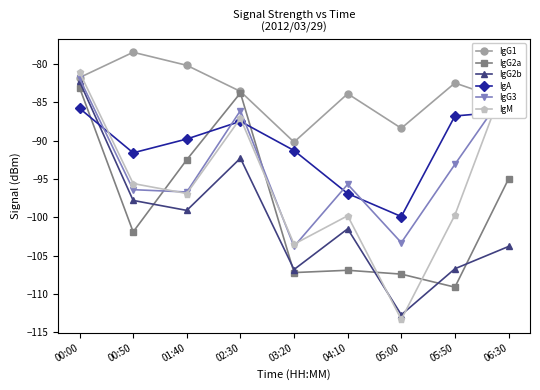

What is the label of the 6th point from the left?

04:10